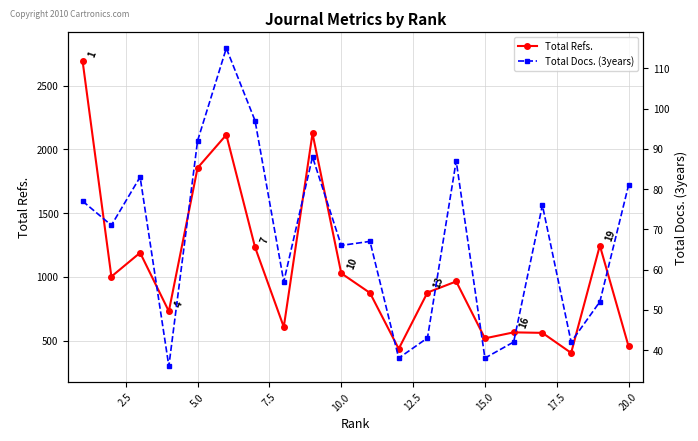

True or false: Total Refs. and Total Docs. (3years) cross at least once.

False